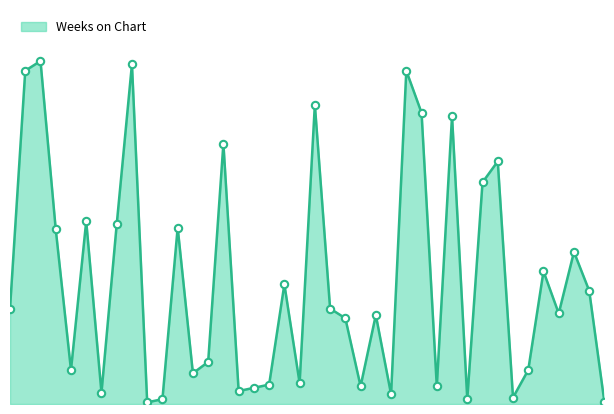

Does the chart have visible grid lines?

No